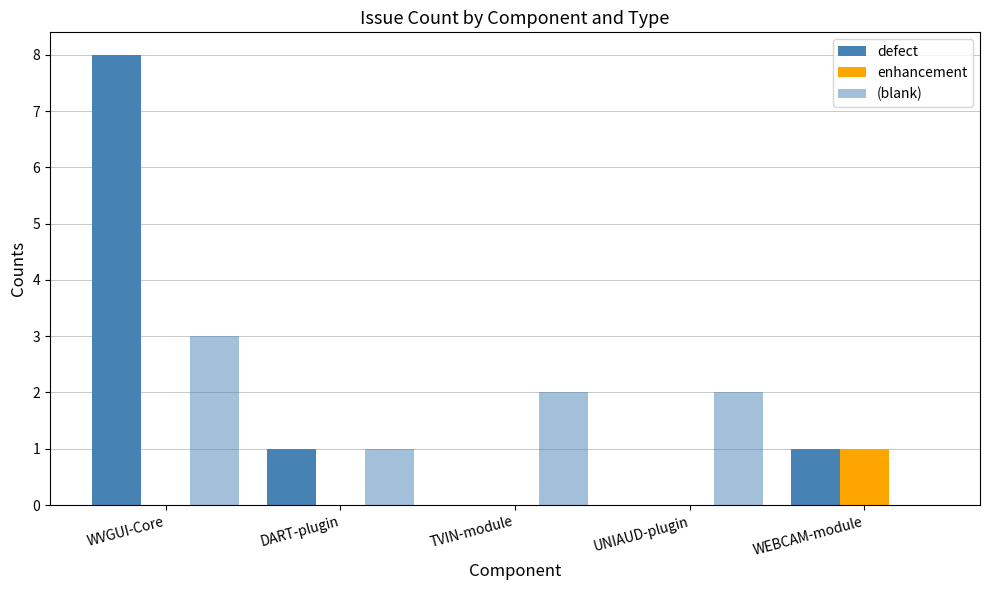

Which series has the widest spread of values?

defect